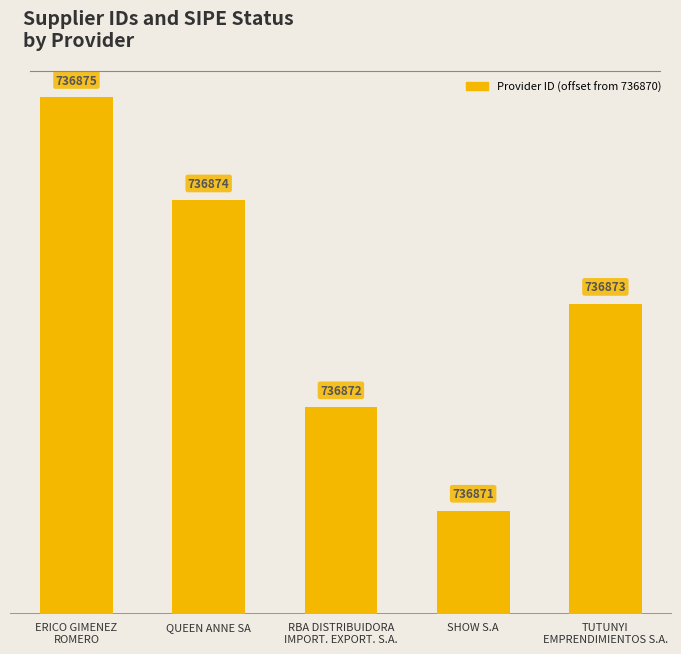

What position from the left is QUEEN ANNE SA?

2